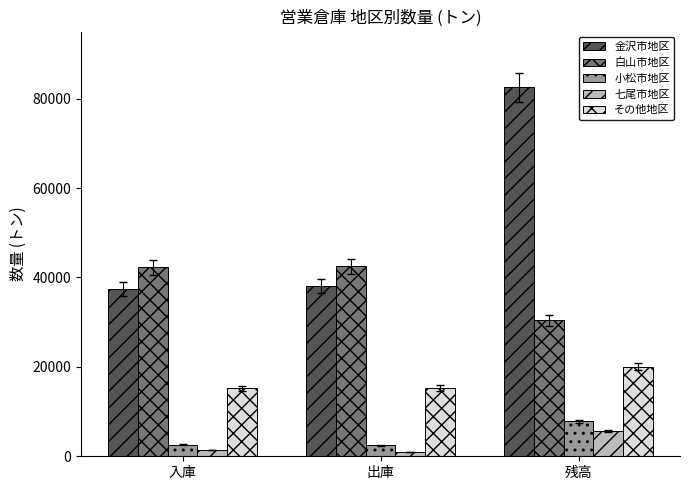

How many categories are shown in the chart?

3